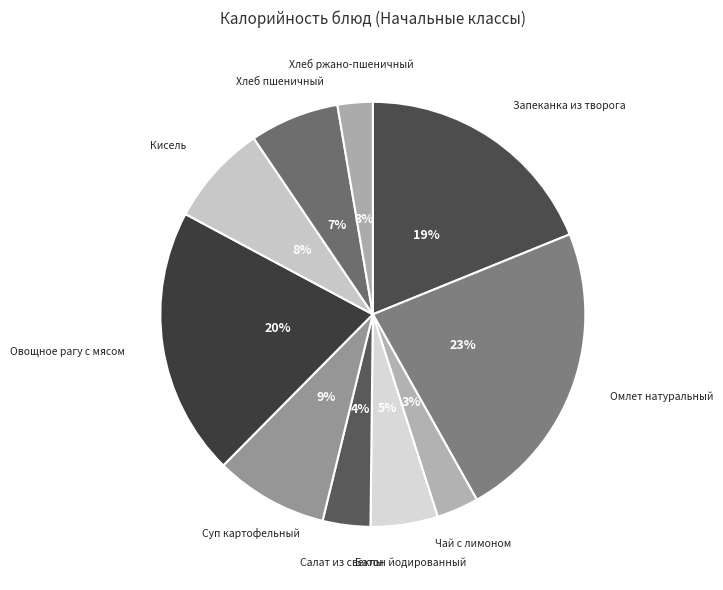

What is the largest slice in the pie chart?

Омлет натуральный